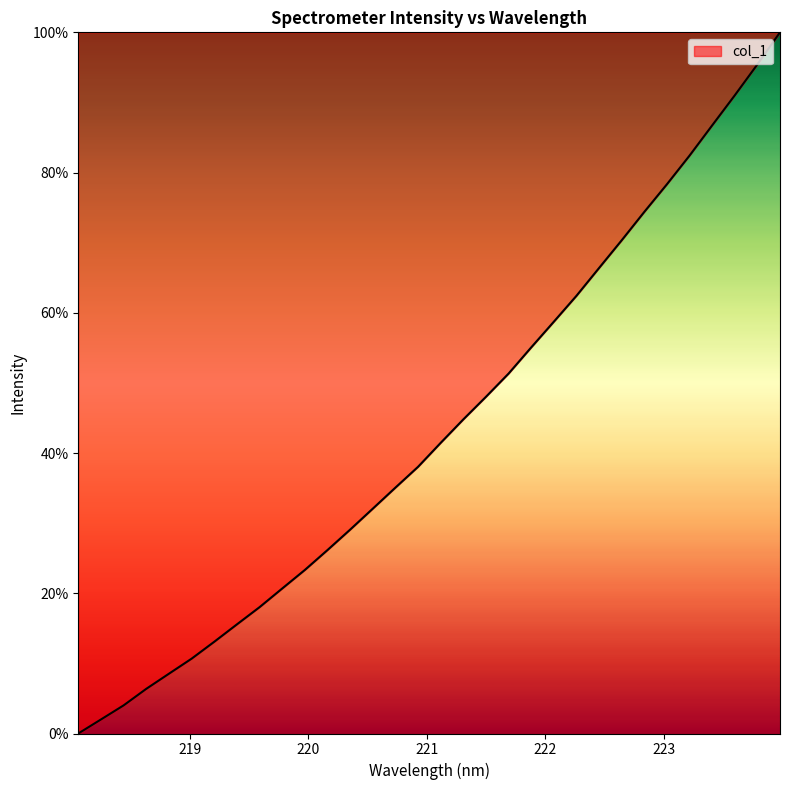

What is the greatest value displayed?

100.0